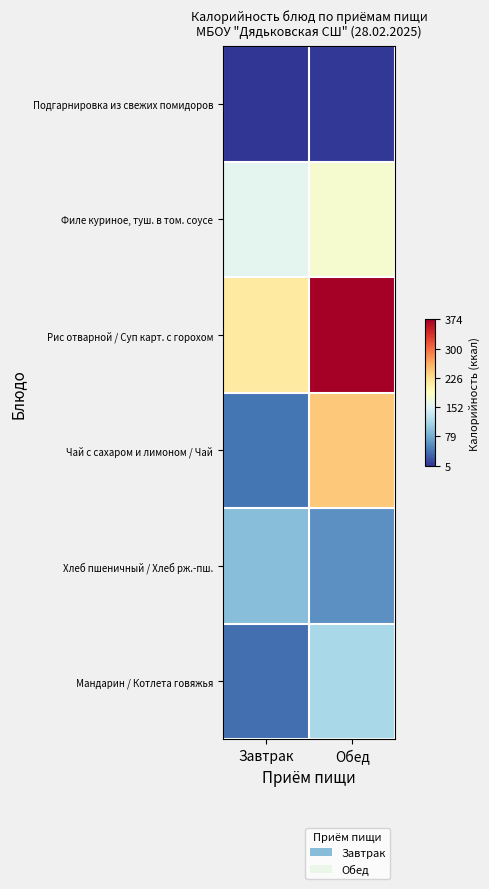

Reading right to left, list all the values displayed in this chart.

Подгарнировка из свежих помидоров: Обед=7.2	Завтрак=4.8
Филе куриное, туш. в том. соусе: Обед=177.9	Завтрак=158.3
Рис отварной / Суп карт. с горохом: Обед=373.8	Завтрак=212.9
Чай с сахаром и лимоном / Чай: Обед=243.8	Завтрак=43.5
Хлеб пшеничный / Хлеб рж.-пш.: Обед=60.0	Завтрак=94.0
Мандарин / Котлета говяжья: Обед=115.0	Завтрак=38.0